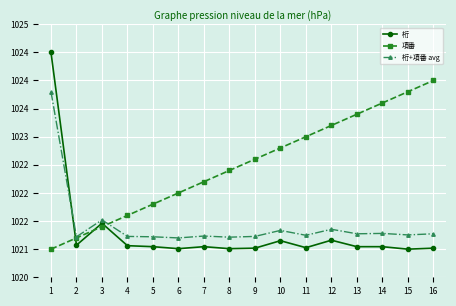

What are all the series names shown in the legend?

桁, 項番, 桁+項番 avg